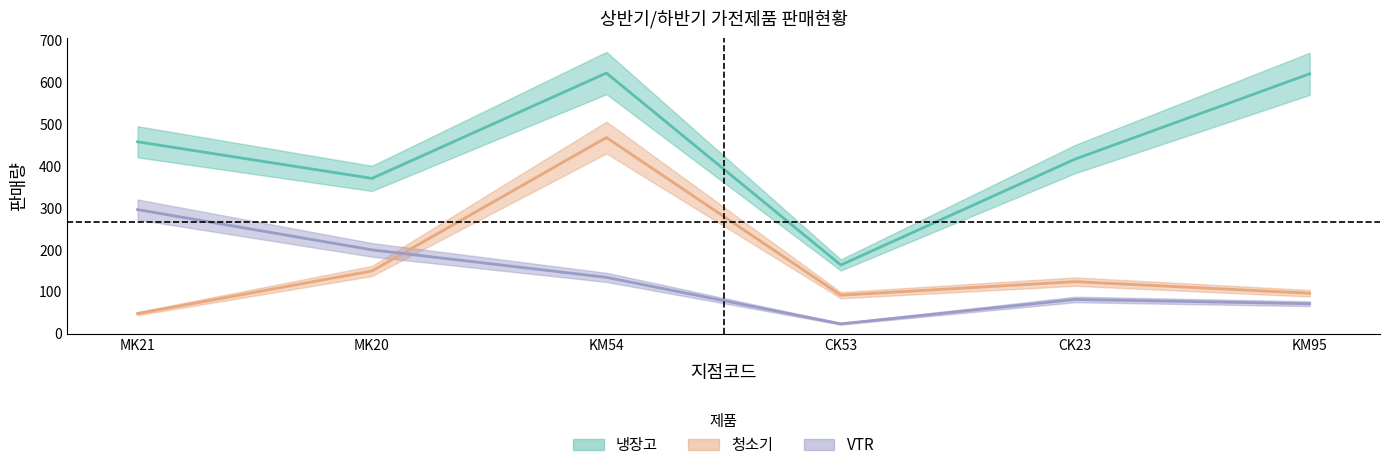

Does the chart display data point markers on the line(s)?

No